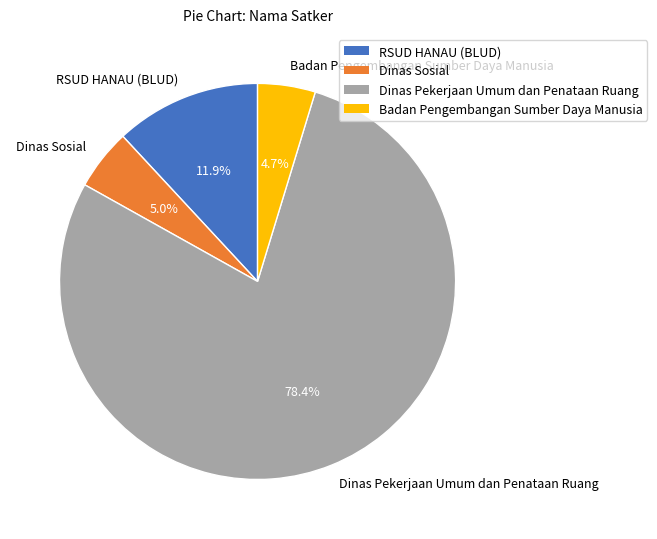

Approximately how many times larger is the value at Badan Pengembangan Sumber Daya Manusia compared to Dinas Pekerjaan Umum dan Penataan Ruang?

0.1